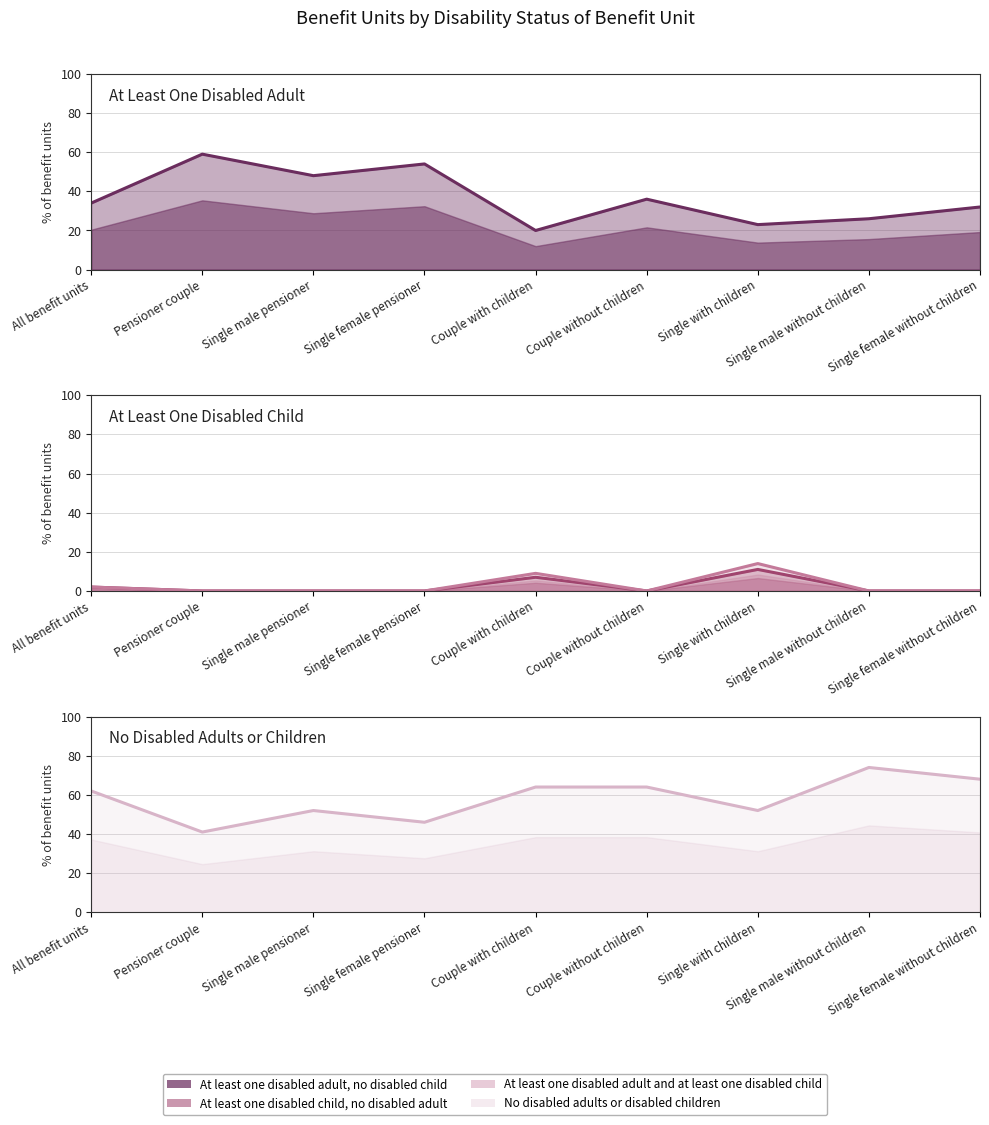

Reading left to right, extract all data points from this chart.

At least one disabled adult, no disabled child: All benefit units=34	Pensioner couple=59	Single male pensioner=48	Single female pensioner=54	Couple with children=20	Couple without children=36	Single with children=23	Single male without children=26	Single female without children=32
At least one disabled child, no disabled adult: All benefit units=2	Pensioner couple=0	Single male pensioner=0	Single female pensioner=0	Couple with children=7	Couple without children=0	Single with children=11	Single male without children=0	Single female without children=0
At least one disabled adult and at least one disabled child: All benefit units=2	Pensioner couple=0	Single male pensioner=0	Single female pensioner=0	Couple with children=9	Couple without children=0	Single with children=14	Single male without children=0	Single female without children=0
No disabled adults or disabled children: All benefit units=62	Pensioner couple=41	Single male pensioner=52	Single female pensioner=46	Couple with children=64	Couple without children=64	Single with children=52	Single male without children=74	Single female without children=68